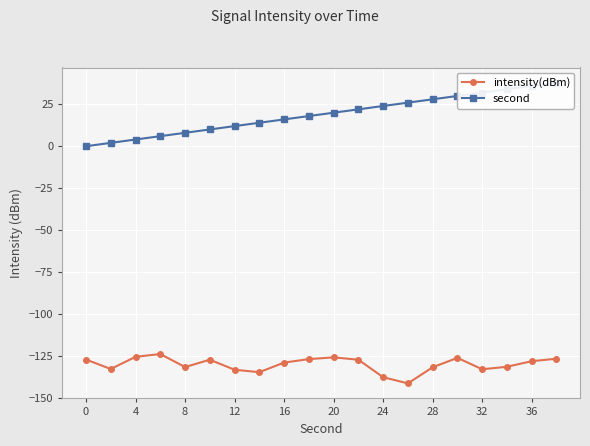

Which series has the widest spread of values?

second